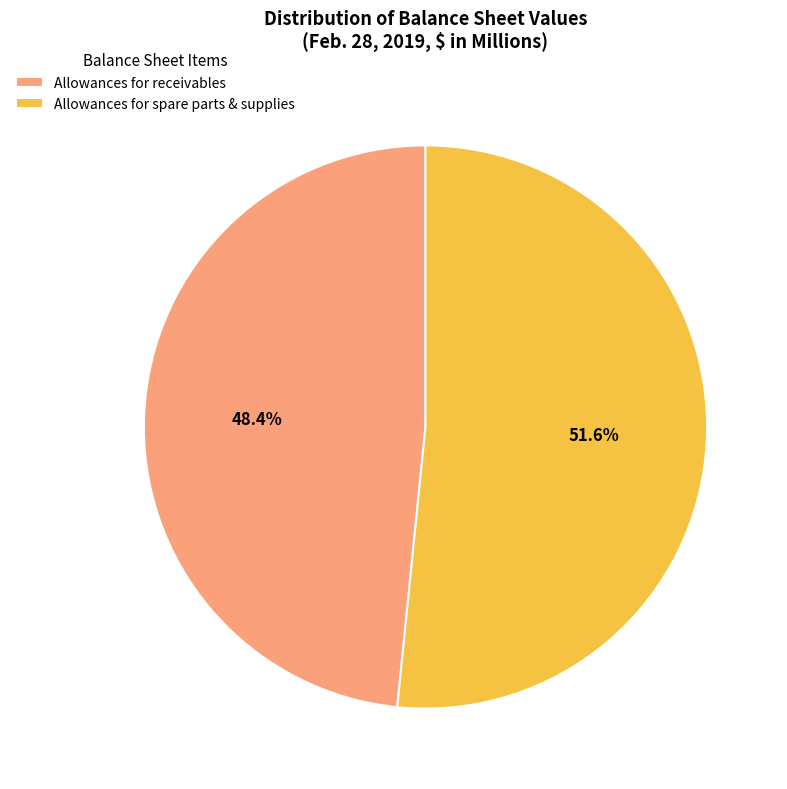

How much of the chart is everything except Allowances for receivables?

51.6%